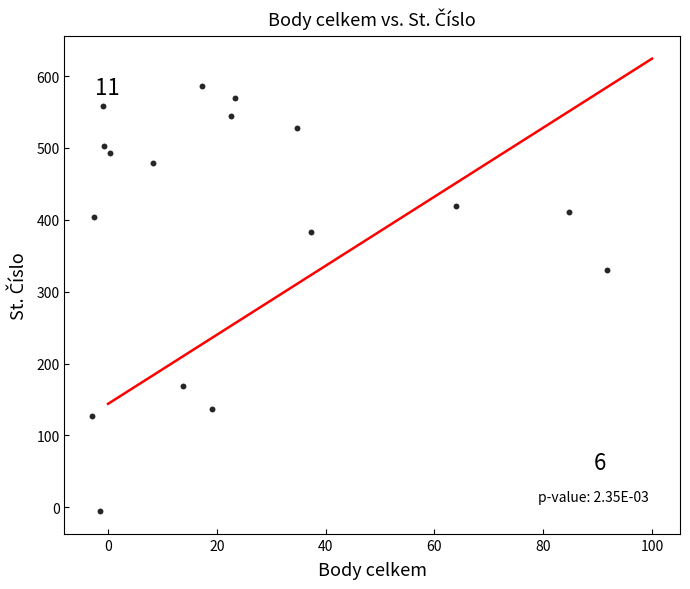

What Y value in the scatter plot is closest to 290?

329.6